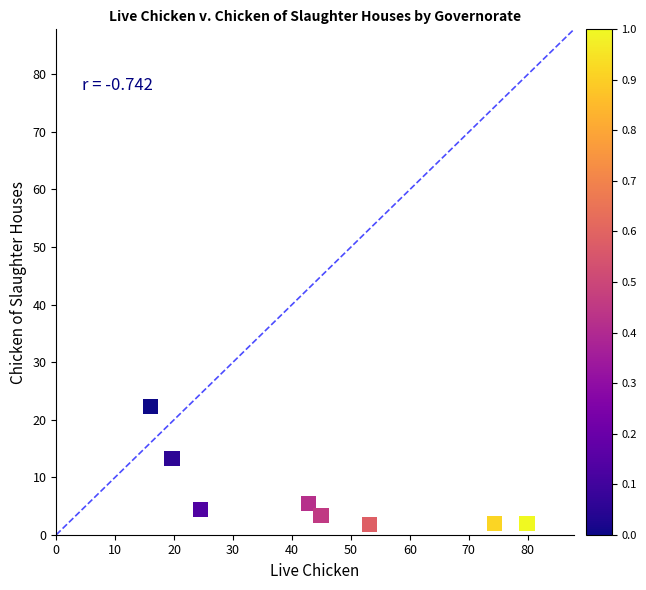

What Y value in the scatter plot is closest to 12?

13.3